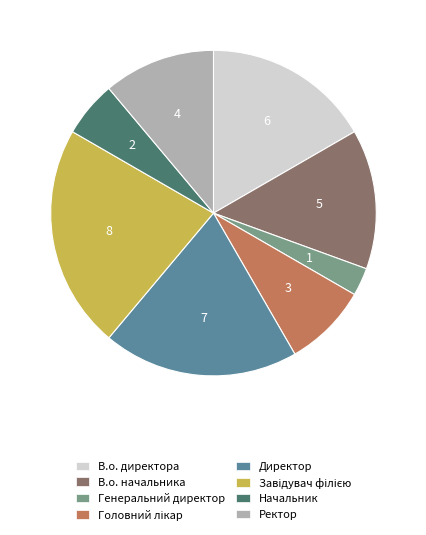

The В.о. начальника slice represents 7% of the pie. True or false?

False